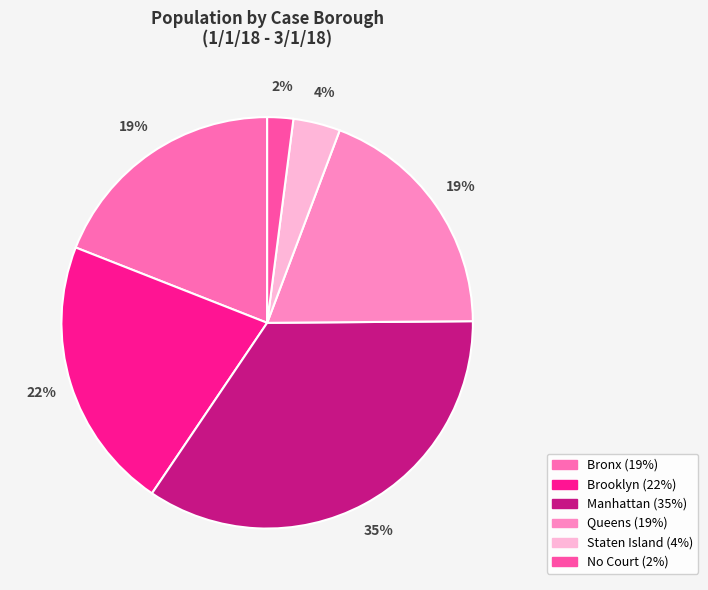

Rank the categories by value from lowest to highest.

No Court, Staten Island, Bronx, Queens, Brooklyn, Manhattan